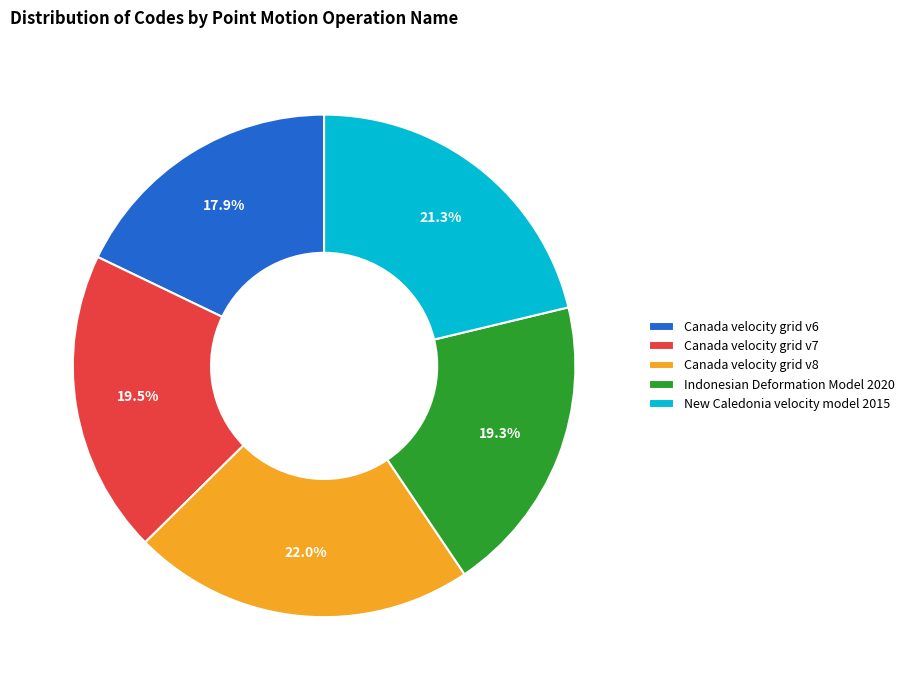

Between Canada velocity grid v6 and Indonesian Deformation Model 2020, which is larger?

Indonesian Deformation Model 2020